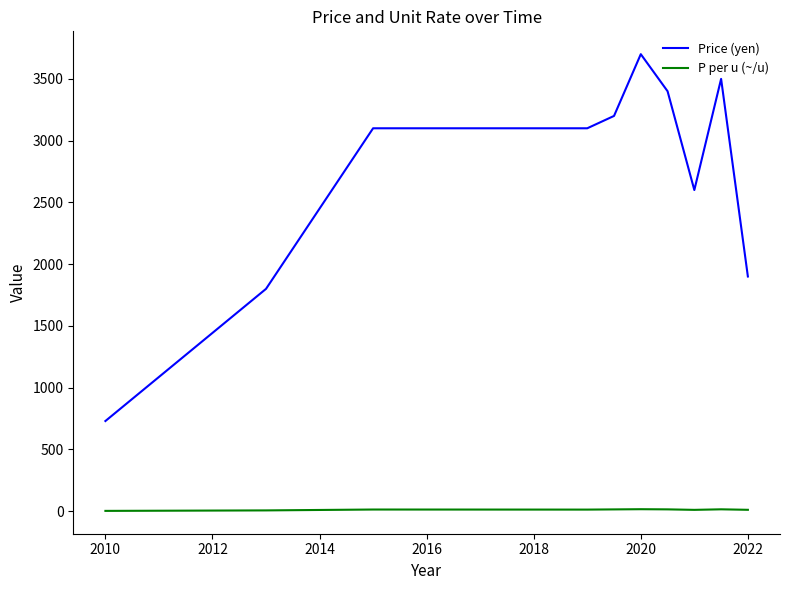

Does the chart display data point markers on the line(s)?

No